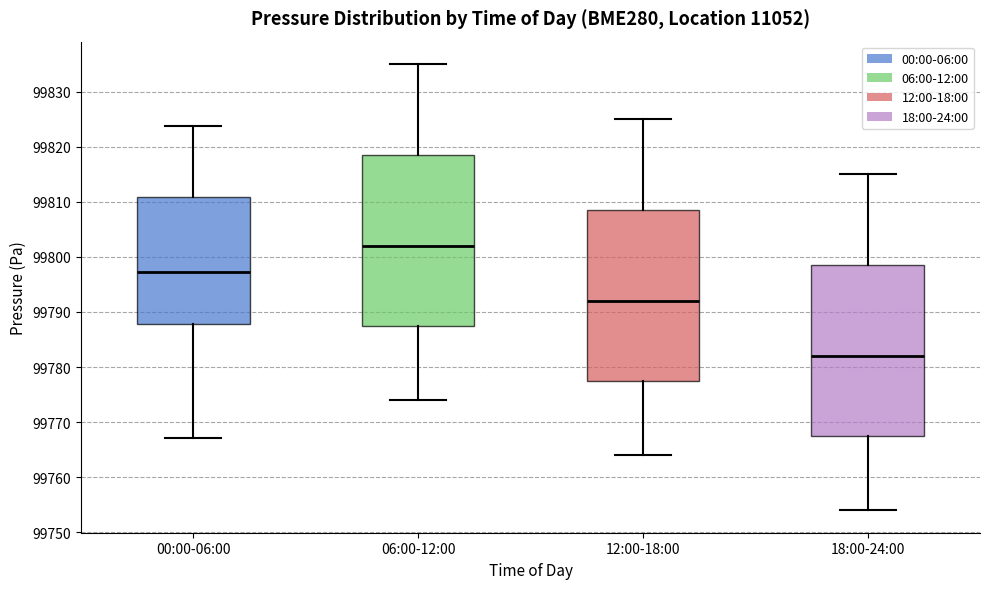

Where does the median line of the box for 12:00-18:00 sit on the y-axis? The values are not printed on the chart, so give them approximately, as read against the axis.

99792